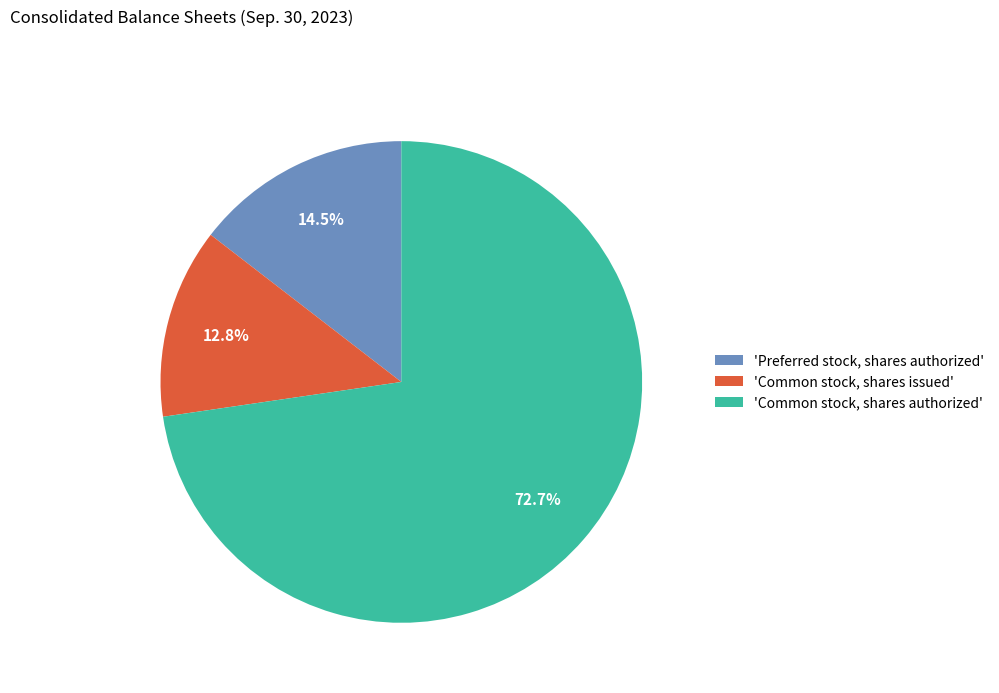

Is 'Common stock, shares authorized' the majority of the pie?

Yes